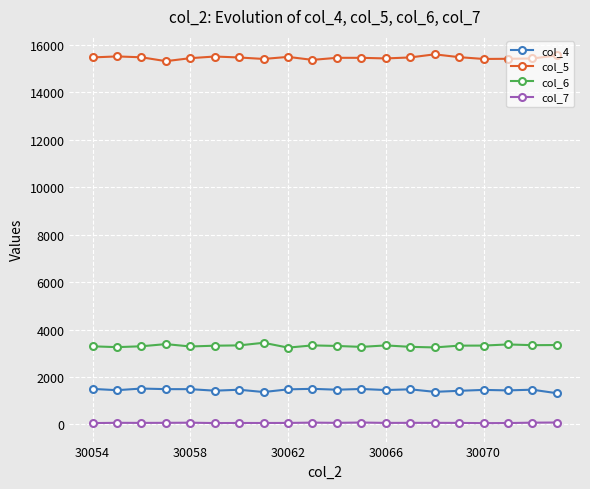

In col_5, how many points are lower than both neighbors (excluding endpoints)?

5